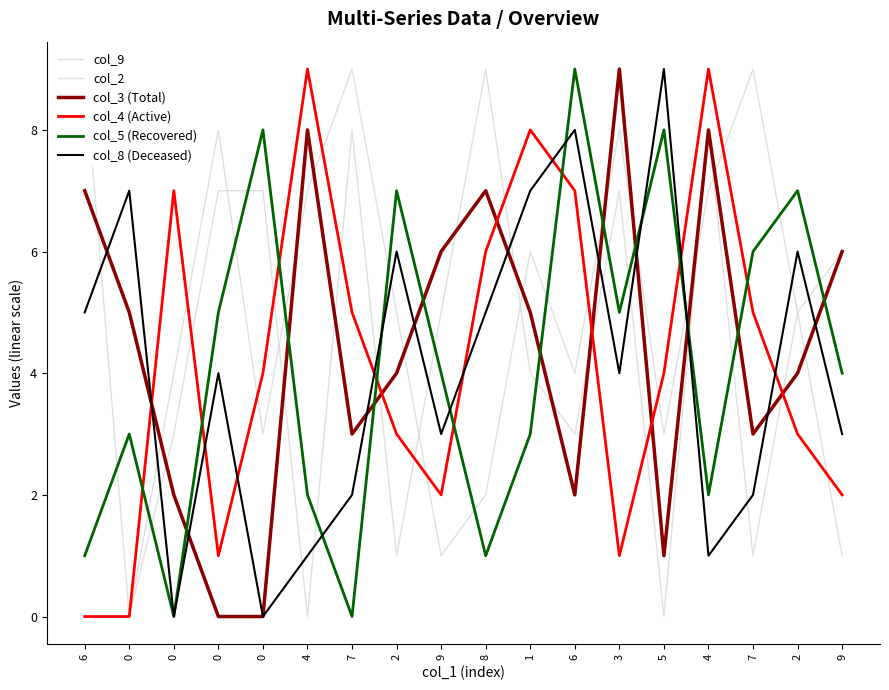

What is the highest value of the col_2 series?

9